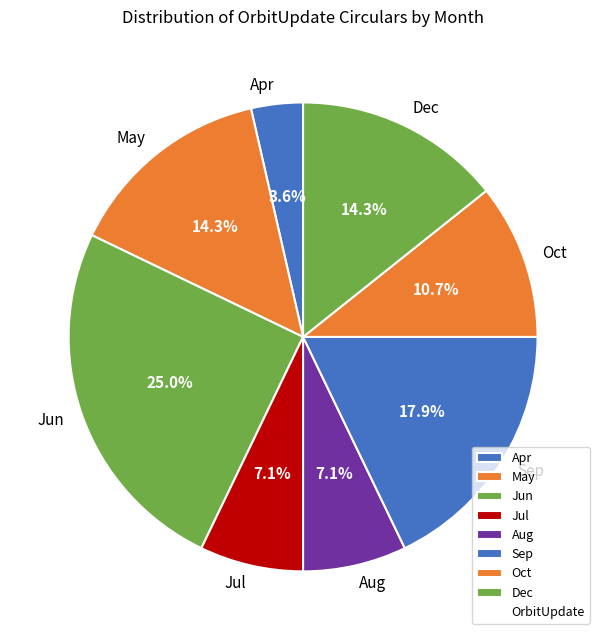

What is the largest slice in the pie chart?

Jun